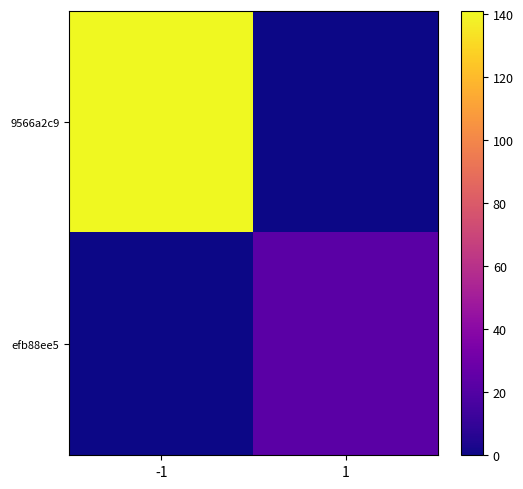

Which series changed the most between -1 and 1?

9566a2c9